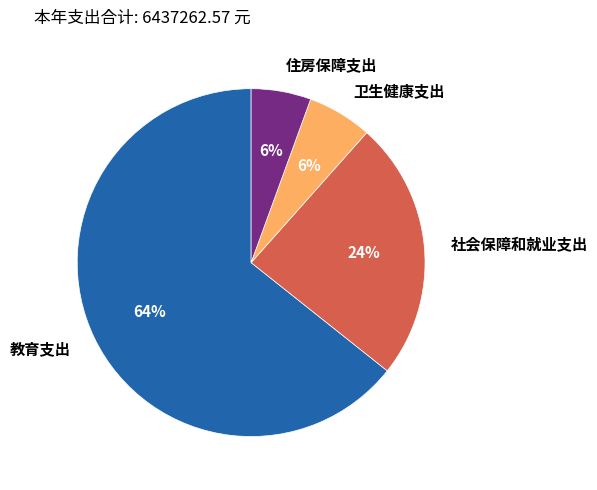

To the nearest percent, what is the average slice percentage?

25%